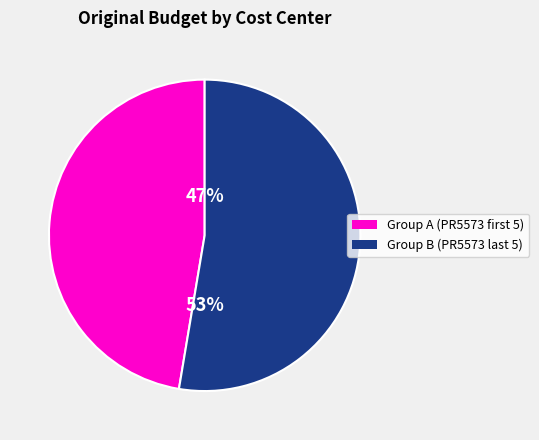

How many segments does this pie chart have?

2